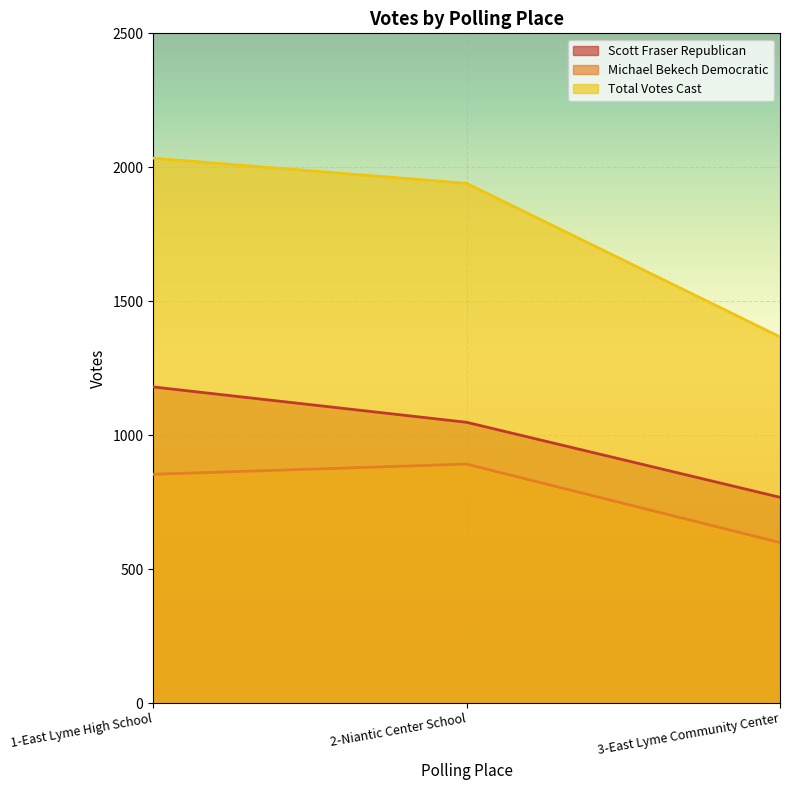

Reading left to right, list all the values displayed in this chart.

Scott Fraser Republican: 1-East Lyme High School=1180	2-Niantic Center School=1048	3-East Lyme Community Center=768
Michael Bekech Democratic: 1-East Lyme High School=854	2-Niantic Center School=892	3-East Lyme Community Center=599
Total Votes Cast: 1-East Lyme High School=2034	2-Niantic Center School=1940	3-East Lyme Community Center=1367